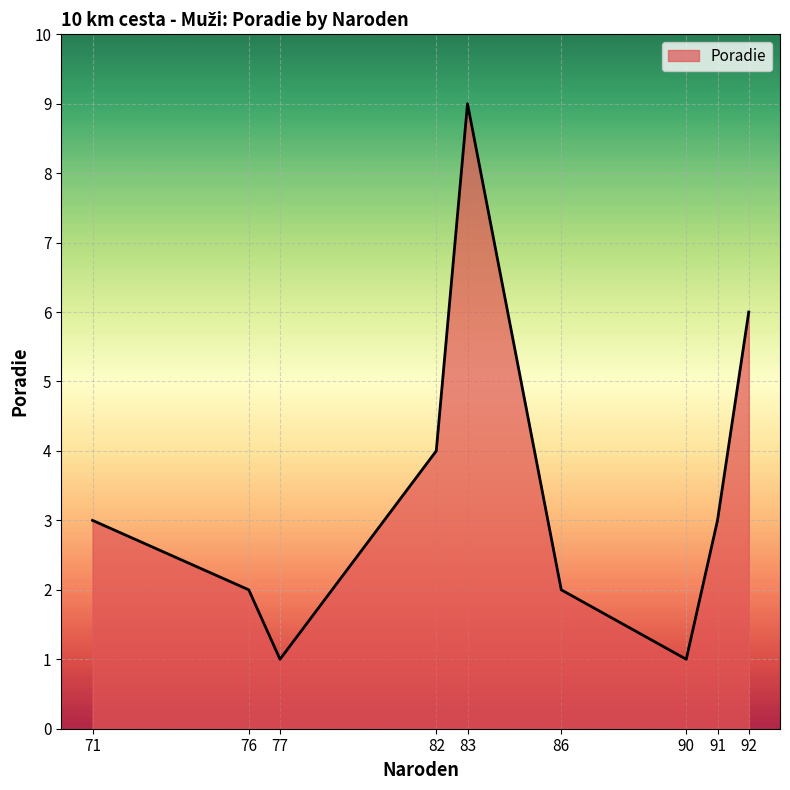

How many series are shown in this chart?

1